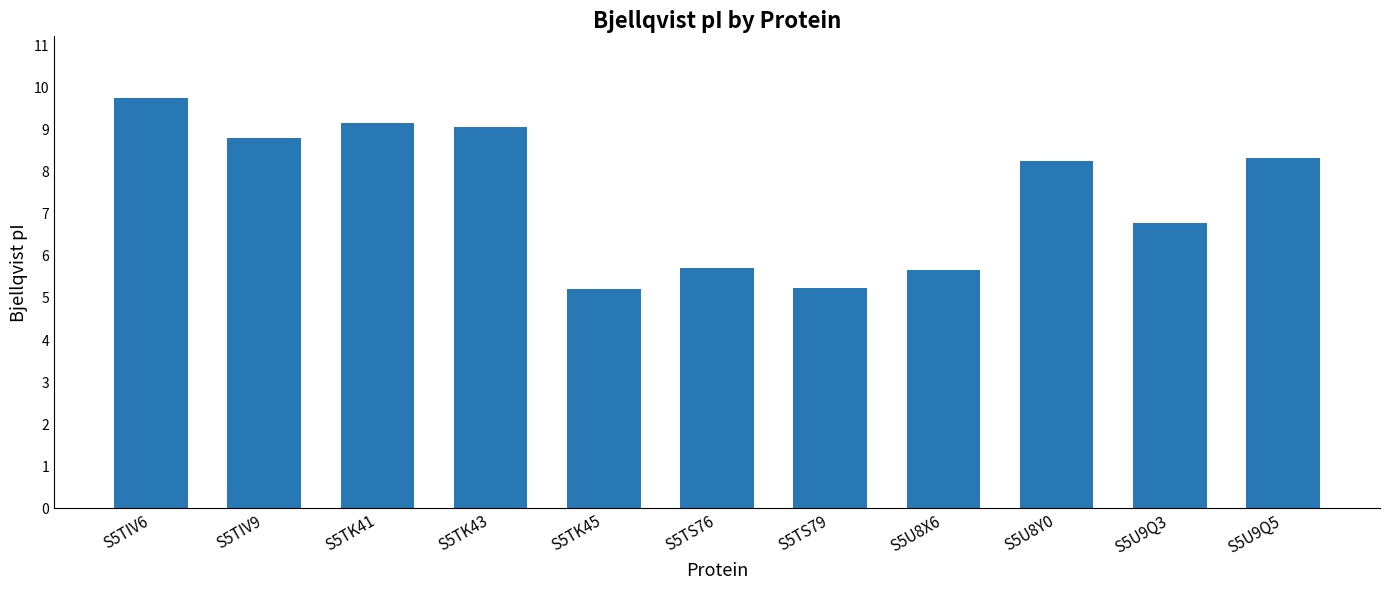

What is the label of the 5th bar from the right?

S5TS79